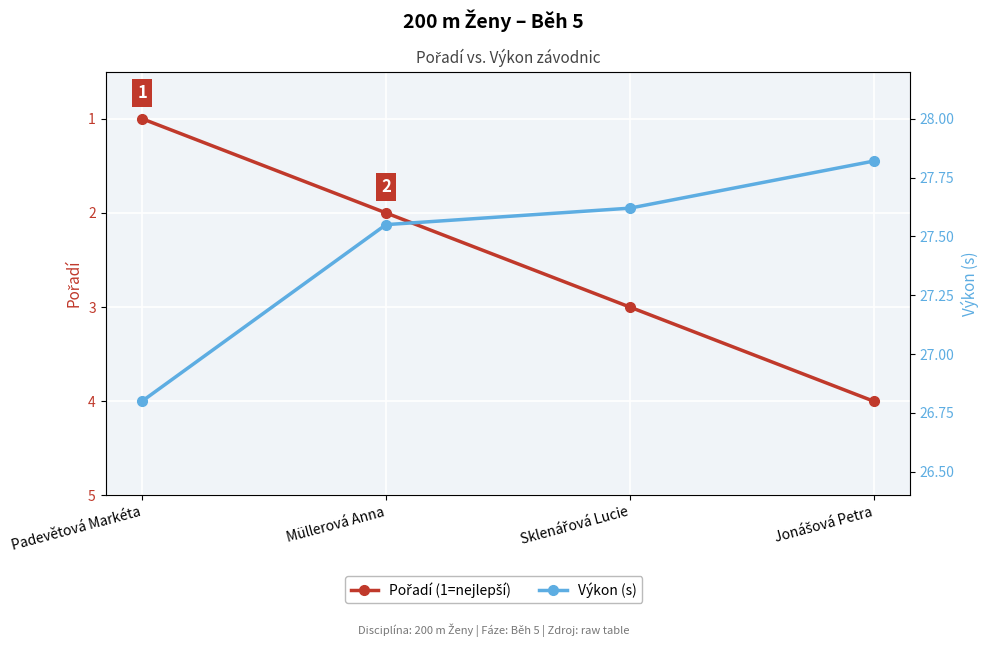

What is the highest value of the Výkon (s) series?

27.8